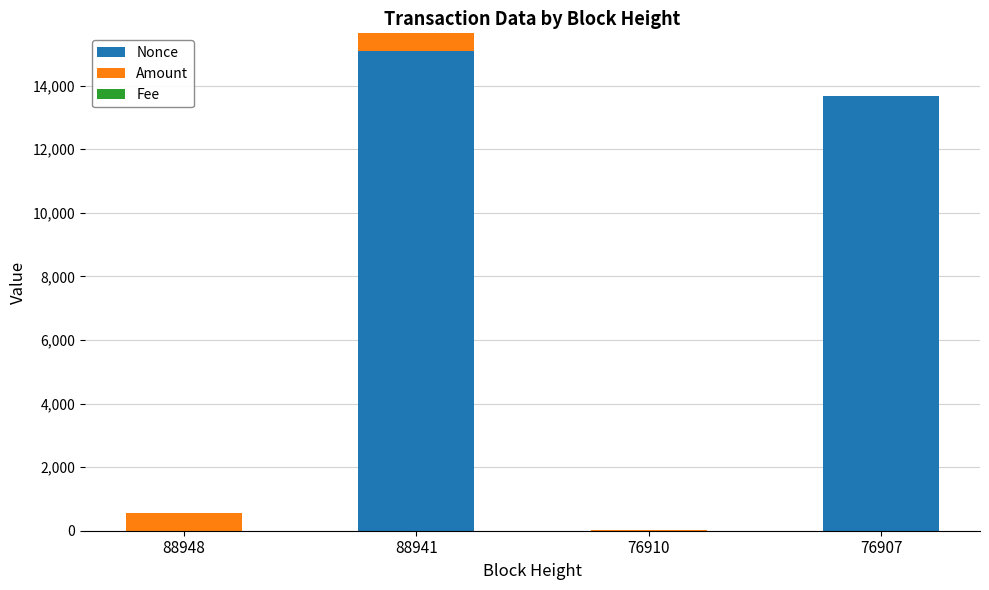

The value of Nonce at 76907 is 13657.0. True or false?

True